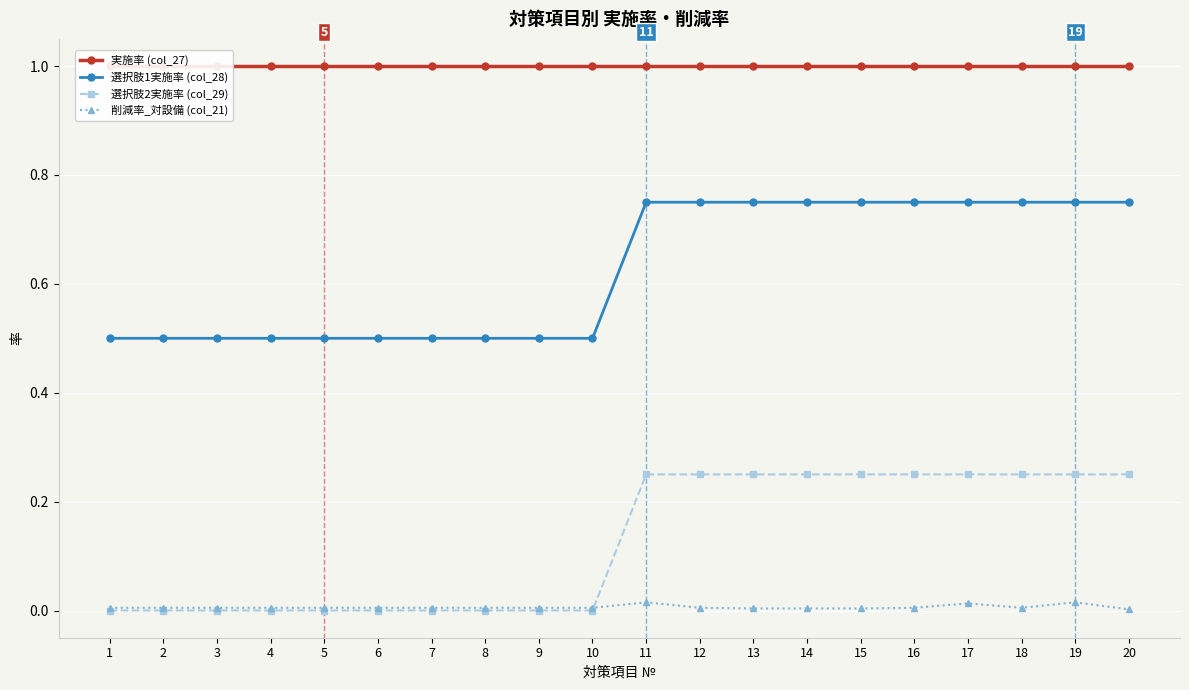

True or false: 選択肢2実施率 (col_29) has more than 2 interior local peaks.

False